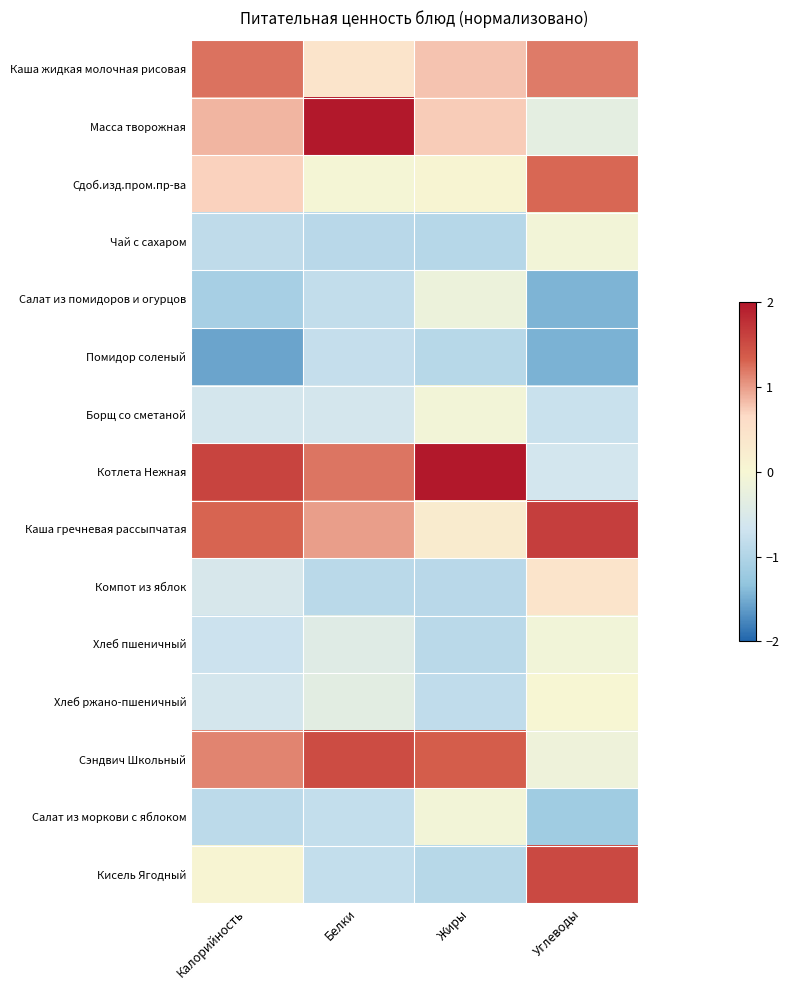

At which category does the chart reach its peak across all series?

Жиры